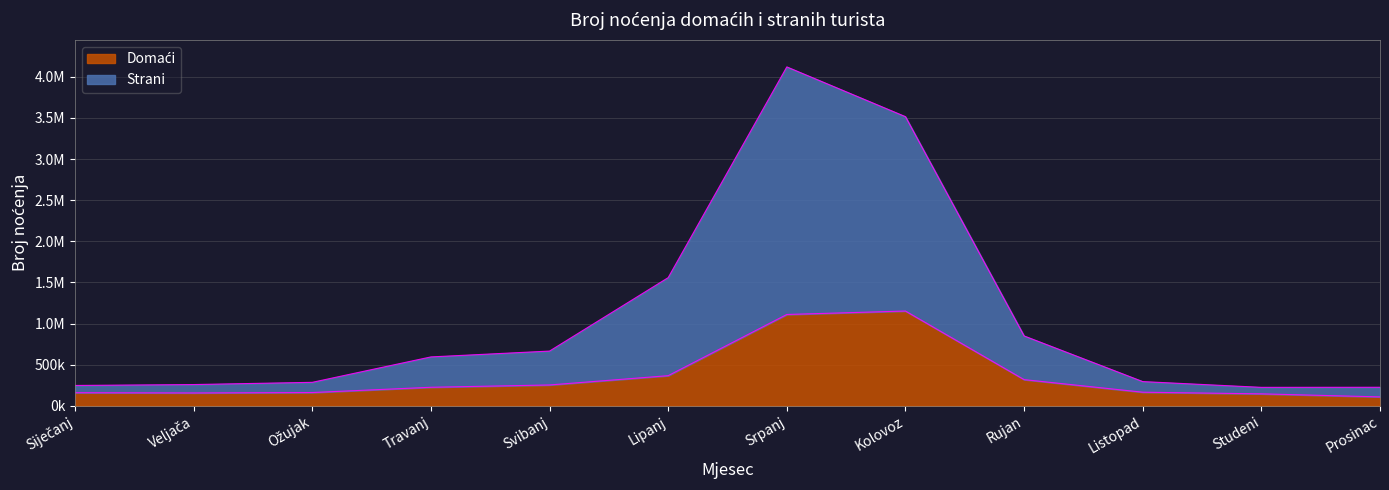

At which category does Domaći reach its first local peak?

Kolovoz